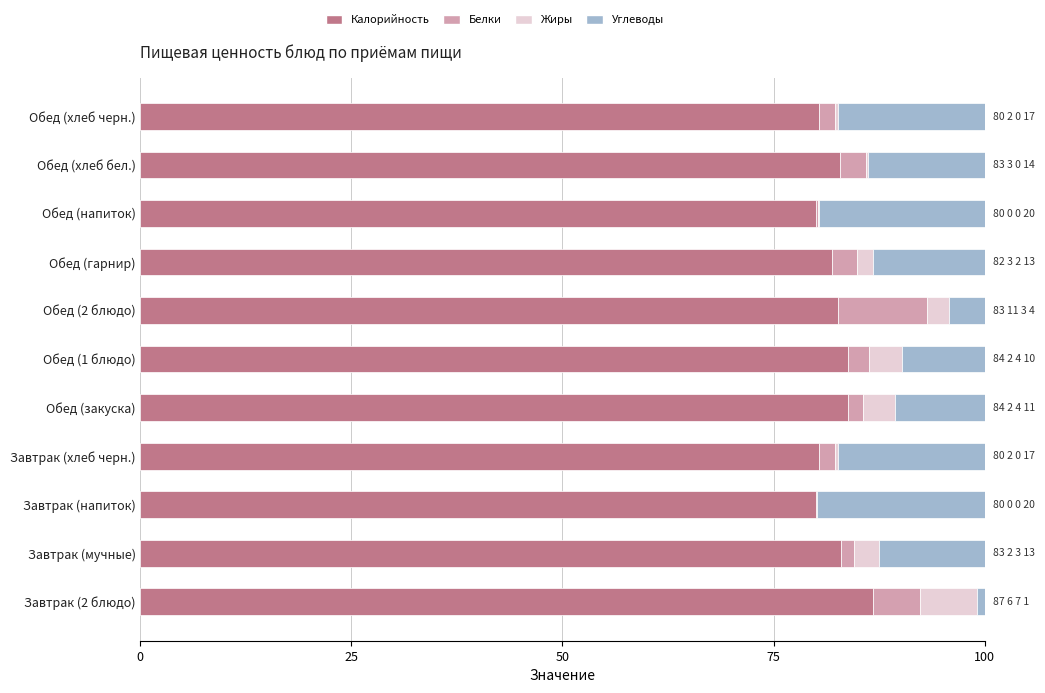

Is it true that Калорийность equals 125.8 at Обед (закуска)?

False